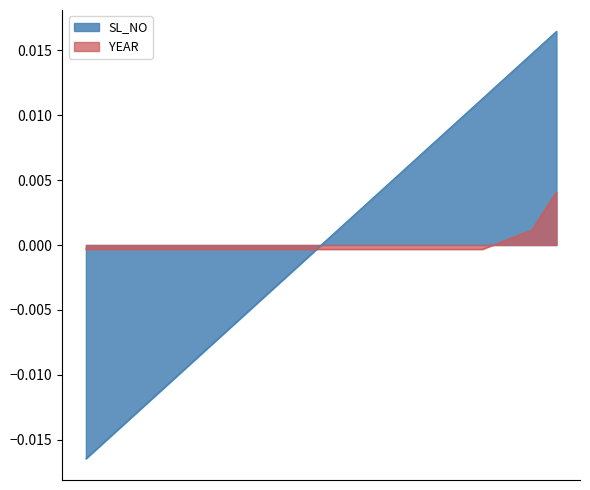

Reading left to right, extract all data points from this chart.

SL_NO: 88=-0.0	89=-0.0	90=-0.0	91=-0.0	92=-0.0	93=-0.0	94=-0.0	95=-0.0	96=-0.0	97=-0.0	98=0.0	99=0.0	100=0.0	101=0.0	102=0.0	103=0.0	104=0.0	105=0.0	106=0.0	107=0.0
YEAR: 88=-0.0	89=-0.0	90=-0.0	91=-0.0	92=-0.0	93=-0.0	94=-0.0	95=-0.0	96=-0.0	97=-0.0	98=-0.0	99=-0.0	100=-0.0	101=-0.0	102=-0.0	103=-0.0	104=-0.0	105=0.0	106=0.0	107=0.0